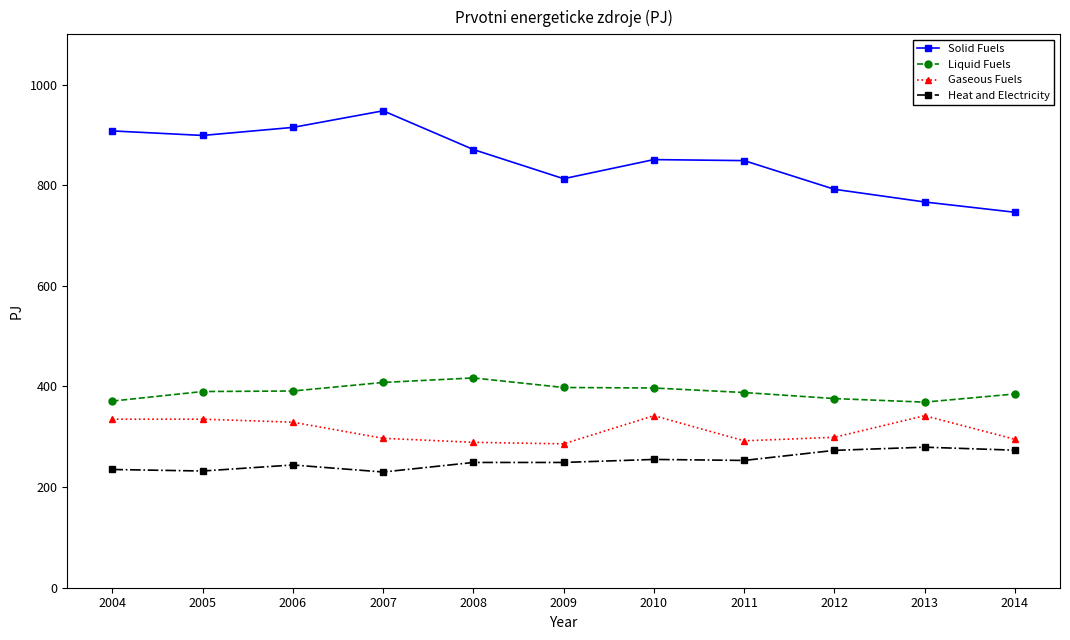

What is the sum of all Liquid Fuels values?

4290.0